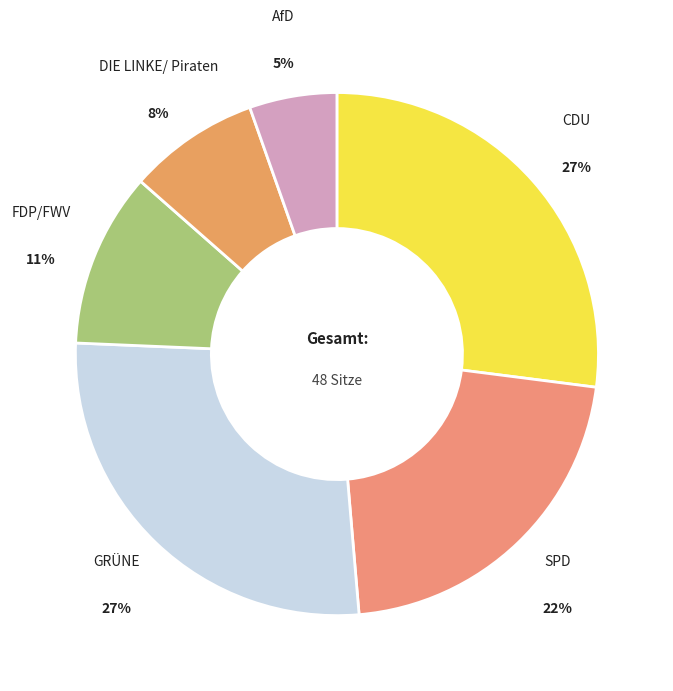

What is the largest slice in the pie chart?

CDU